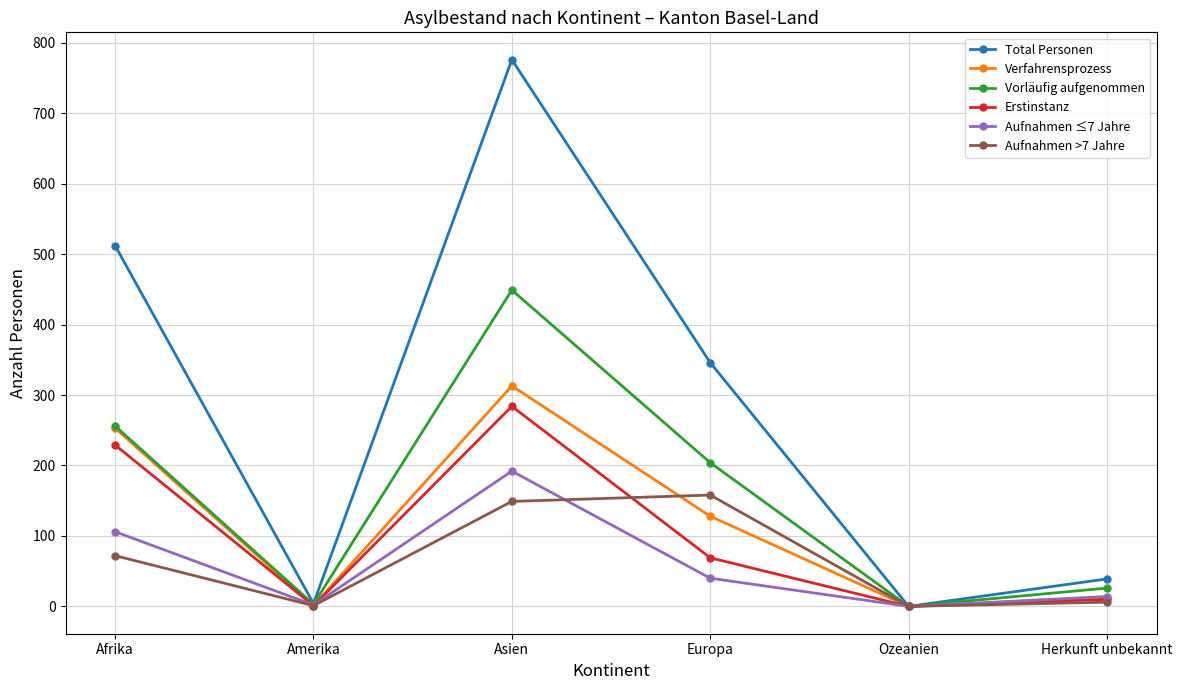

How many values in the Erstinstanz series are below 69?

3